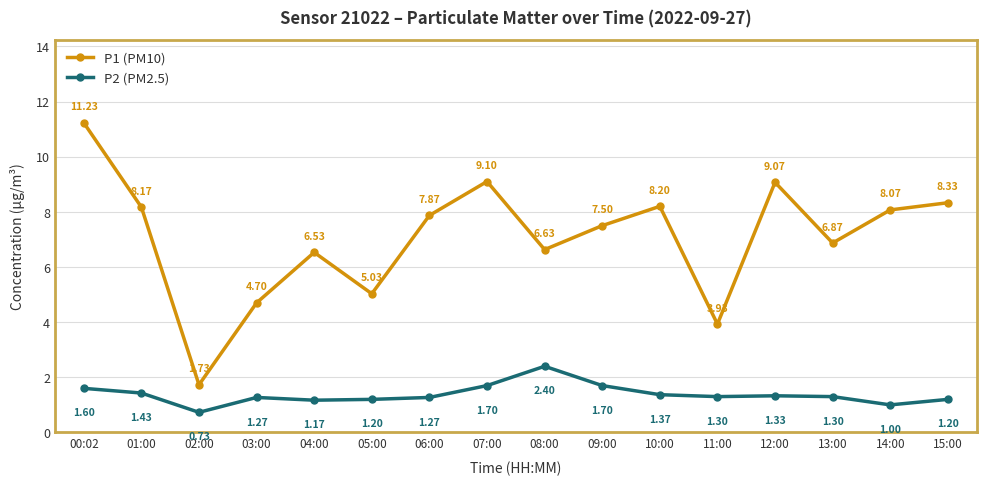

How many categories are shown in the chart?

16